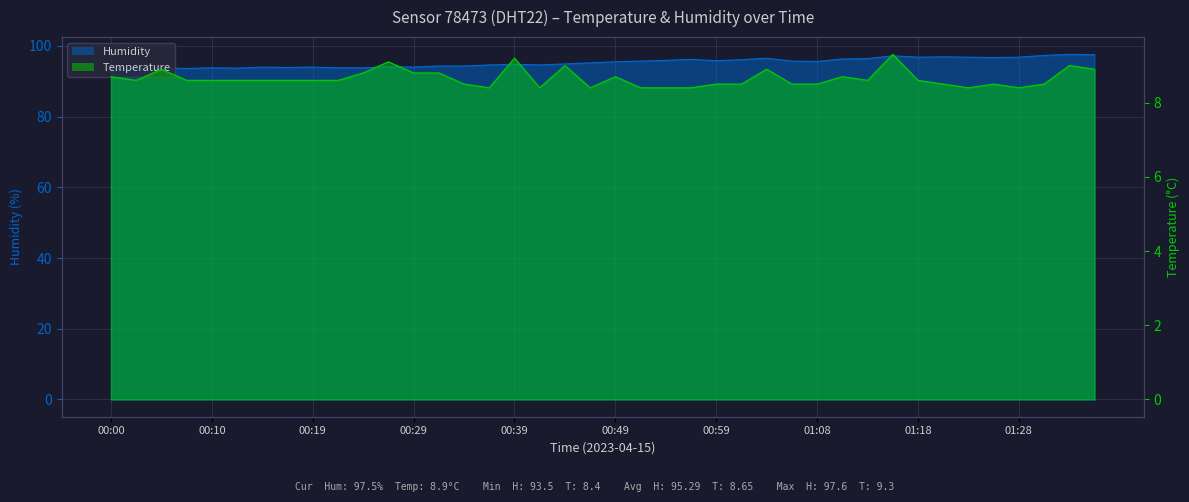

What is the greatest value displayed?

97.6